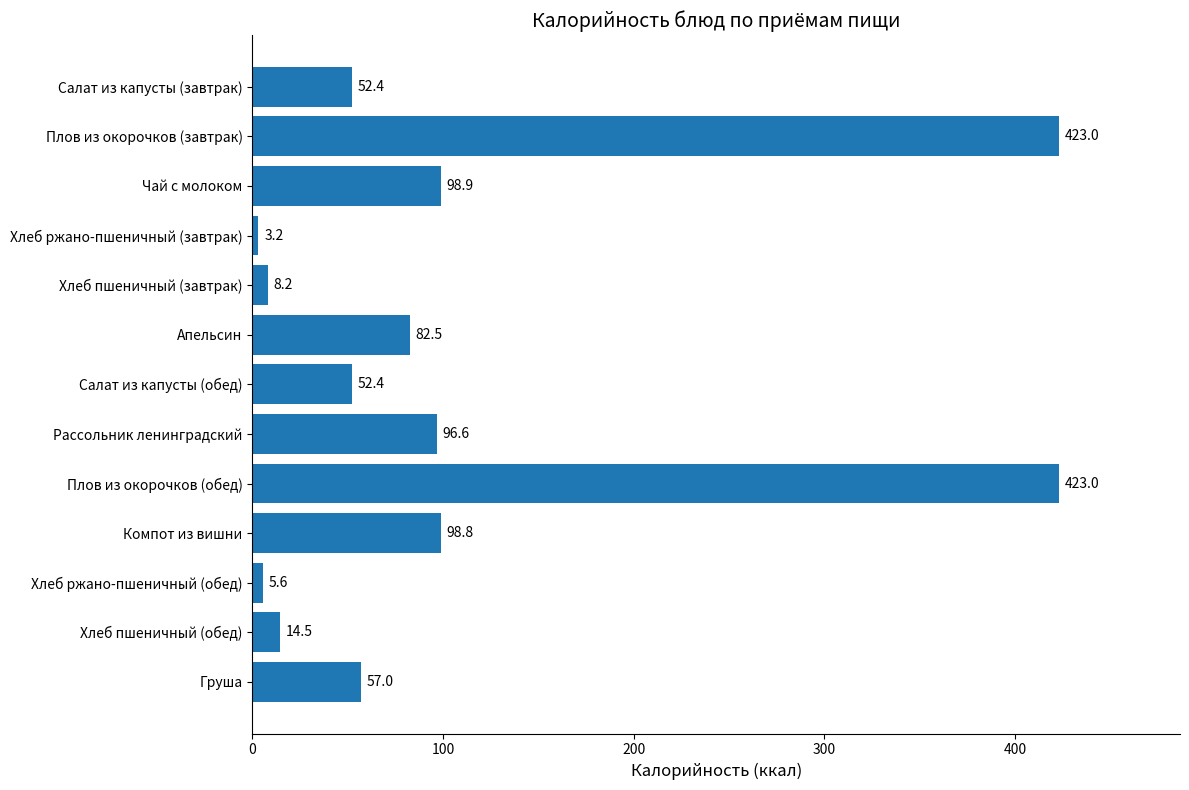

The chart shows a value of 5.6 at Хлеб ржано-пшеничный (обед). True or false?

True